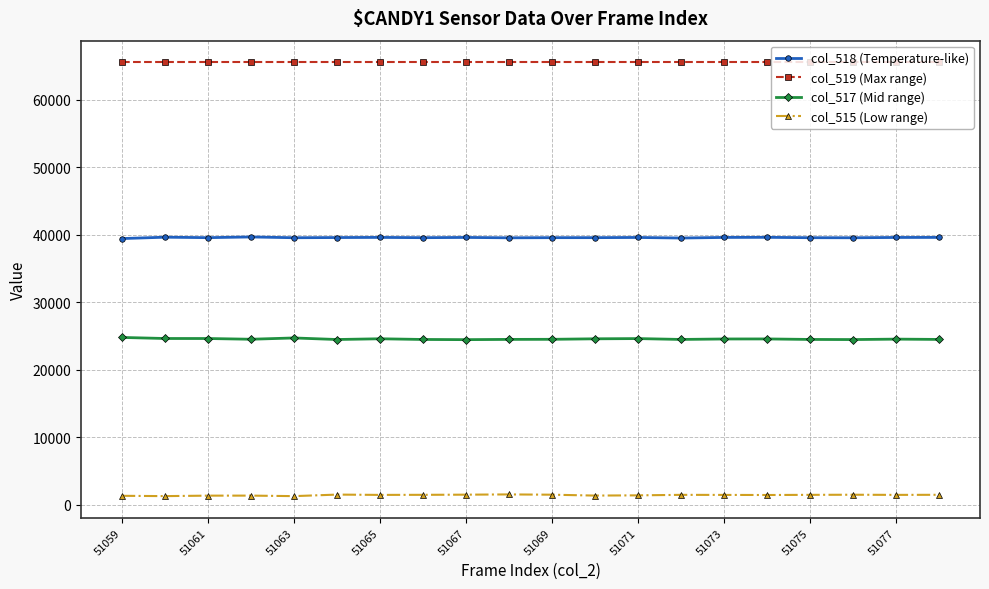

True or false: col_518 (Temperature-like) has more than 2 interior local peaks.

True